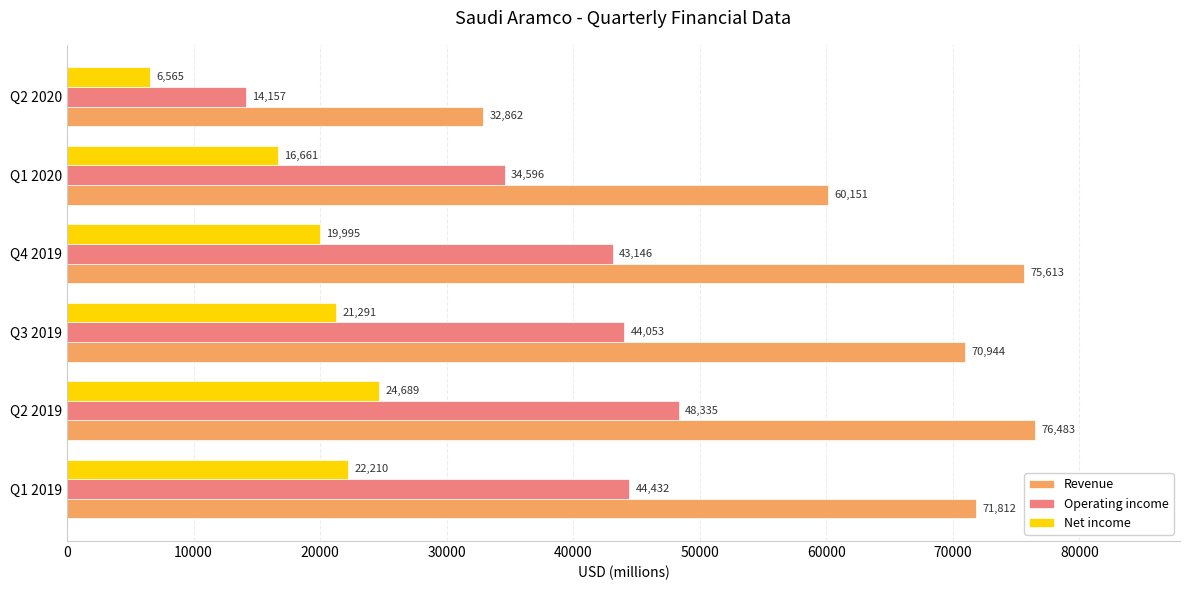

Which series has the widest spread of values?

Revenue